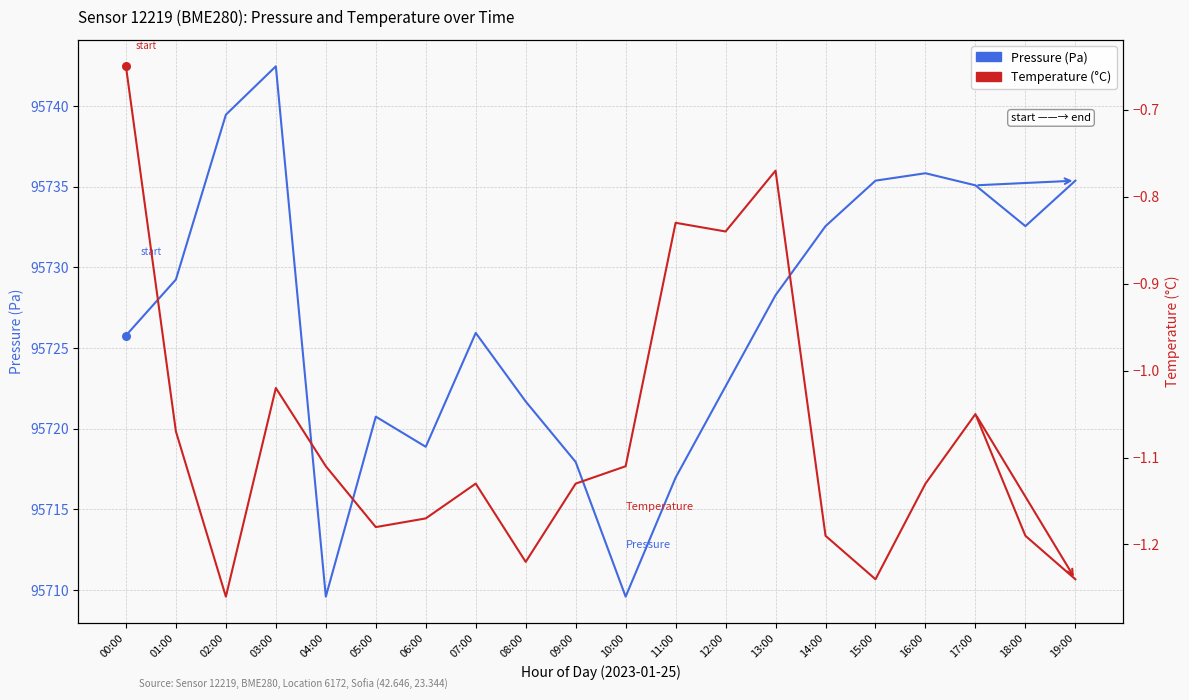

At which category is the sum across all series the highest?

03:00